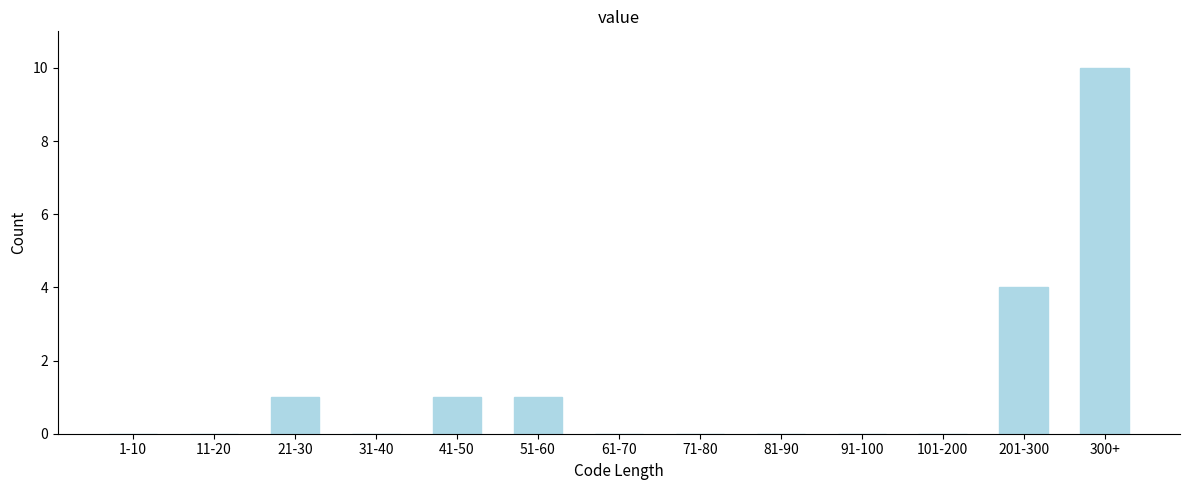

Reading left to right, extract all data points from this chart.

1-10=0	11-20=0	21-30=1	31-40=0	41-50=1	51-60=1	61-70=0	71-80=0	81-90=0	91-100=0	101-200=0	201-300=4	300+=10